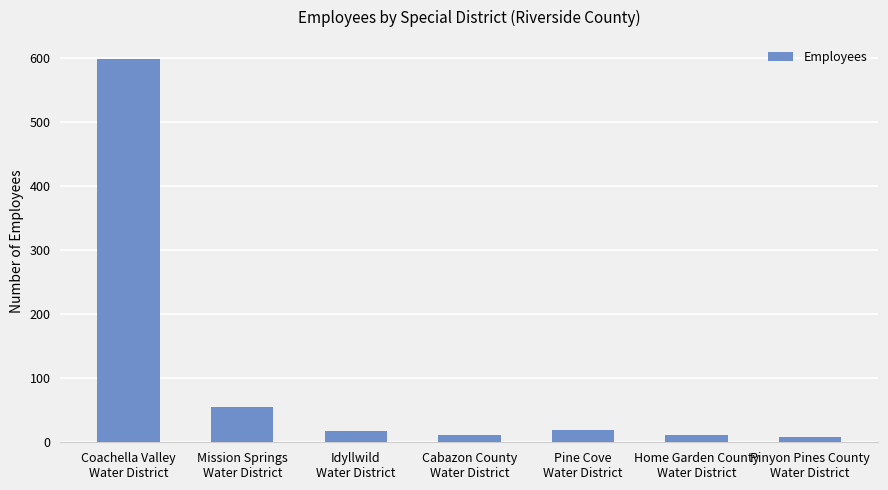

What is the label of the 5th bar from the left?

Pine Cove
Water District